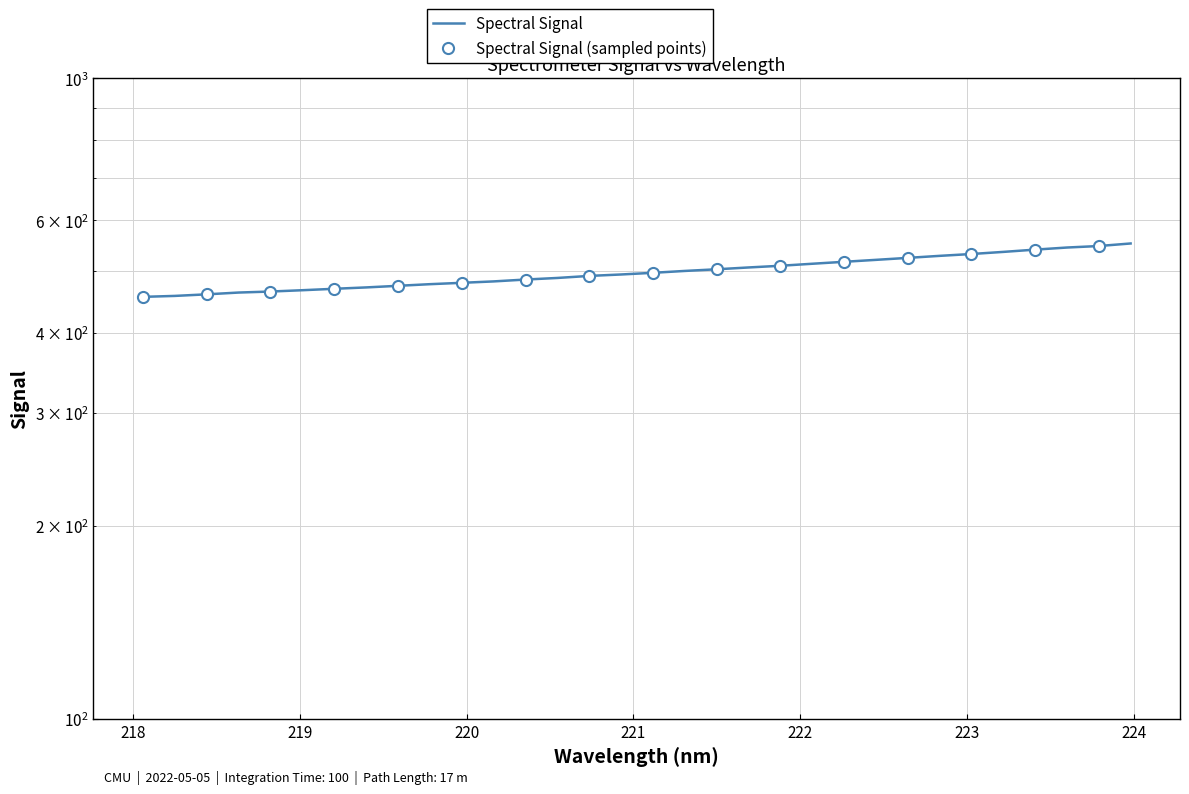

What is the change in value from 218.8244 to 222.4538?

+56.1